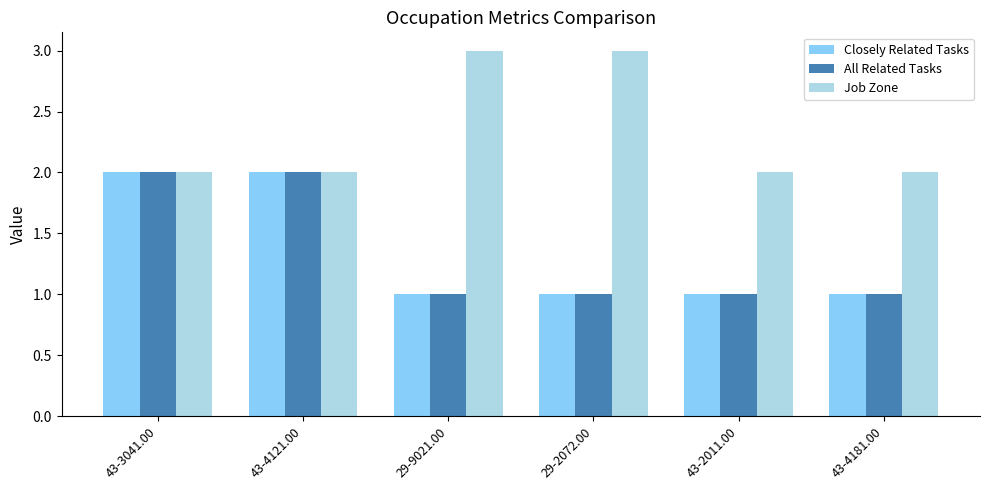

How many categories are shown in the chart?

6